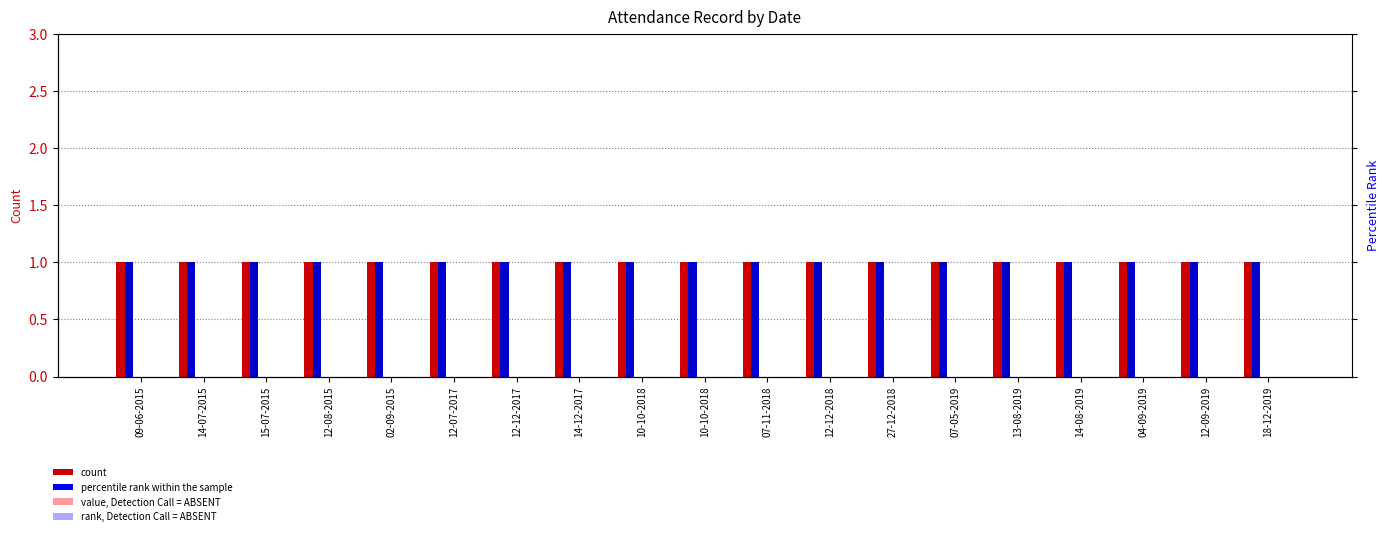

Between 15-07-2015 and 12-12-2017, which series saw the biggest shift?

Citación